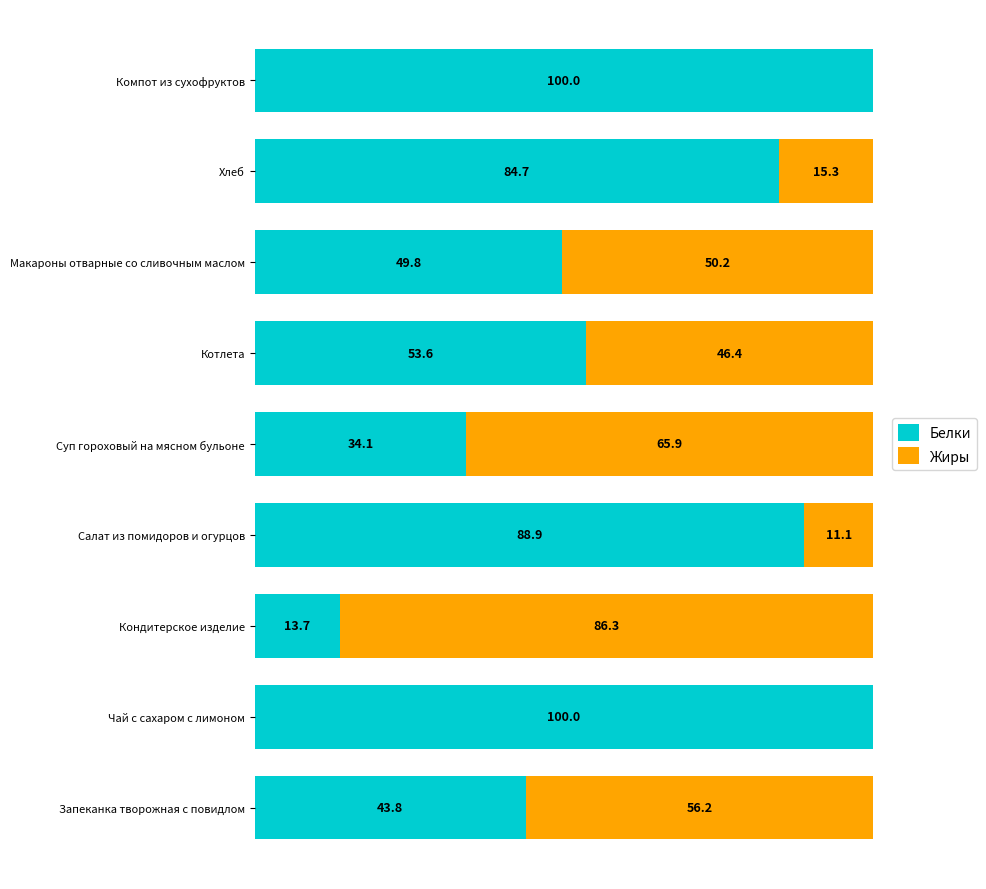

What are all the series names shown in the legend?

Белки, Жиры